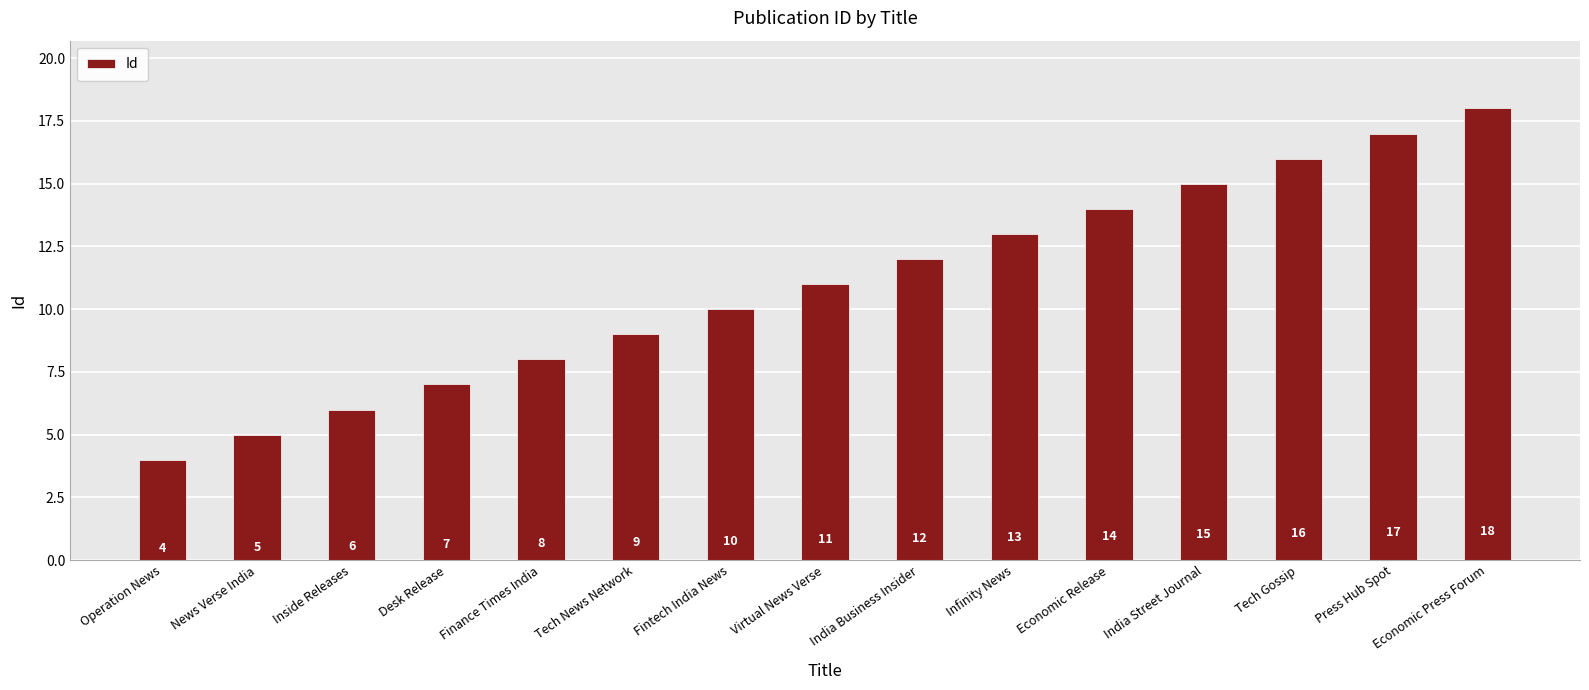

What is the value of the 9th bar from the left?

12